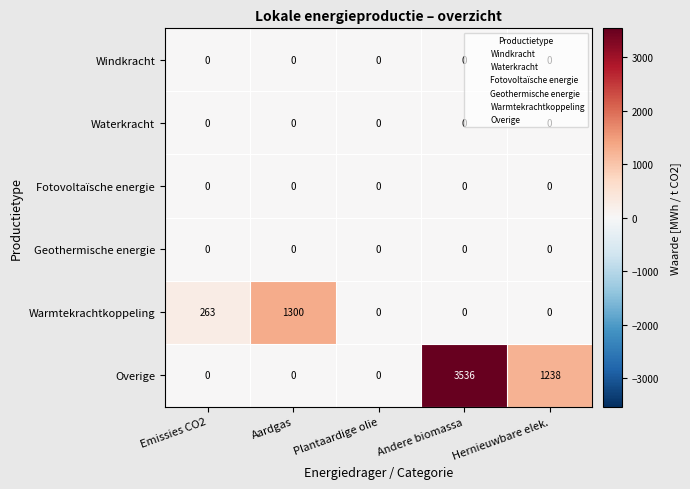

What is the greatest value displayed?

3536